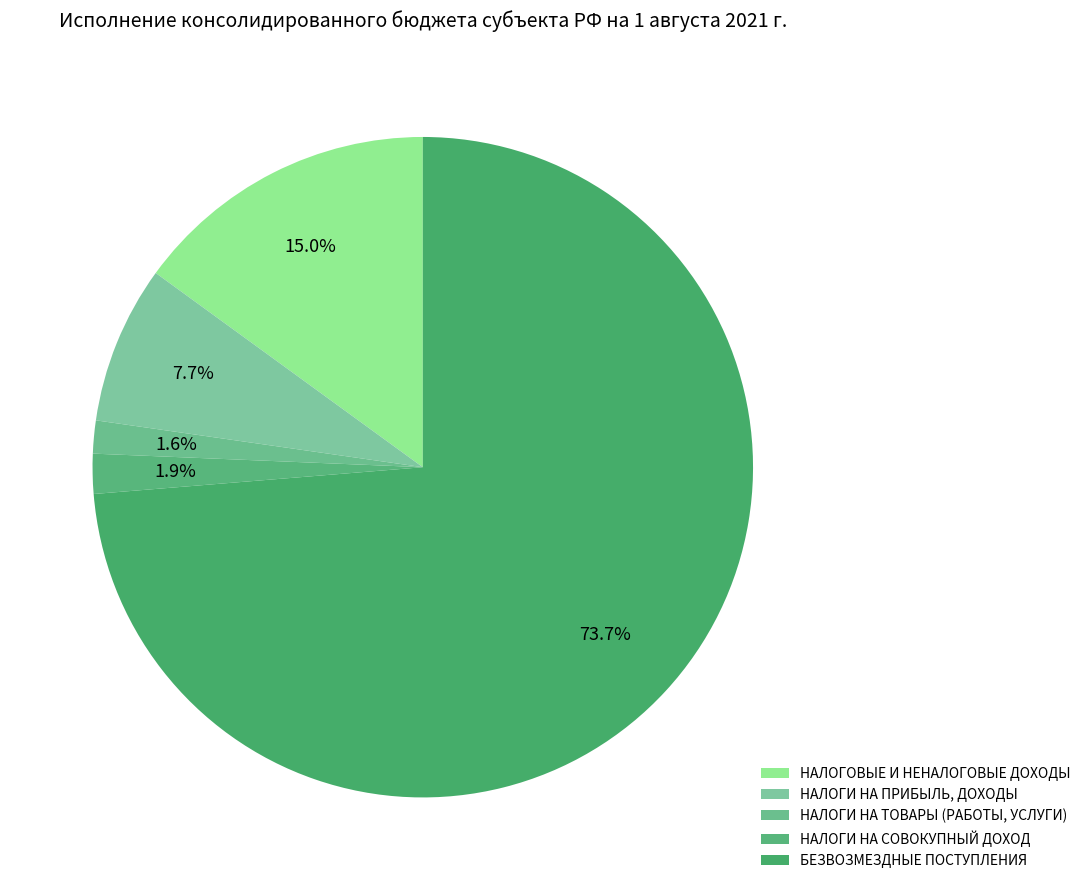

To the nearest percent, what is the average slice percentage?

20%